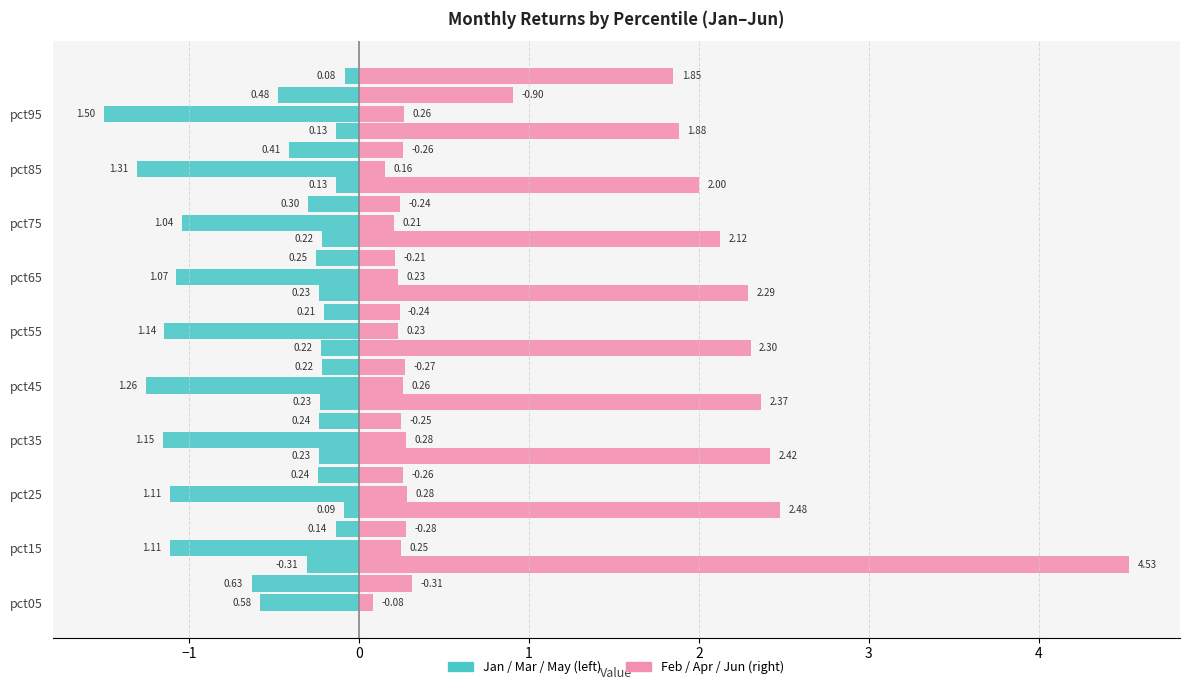

The value of Feb at pct55 is 1.2. True or false?

False